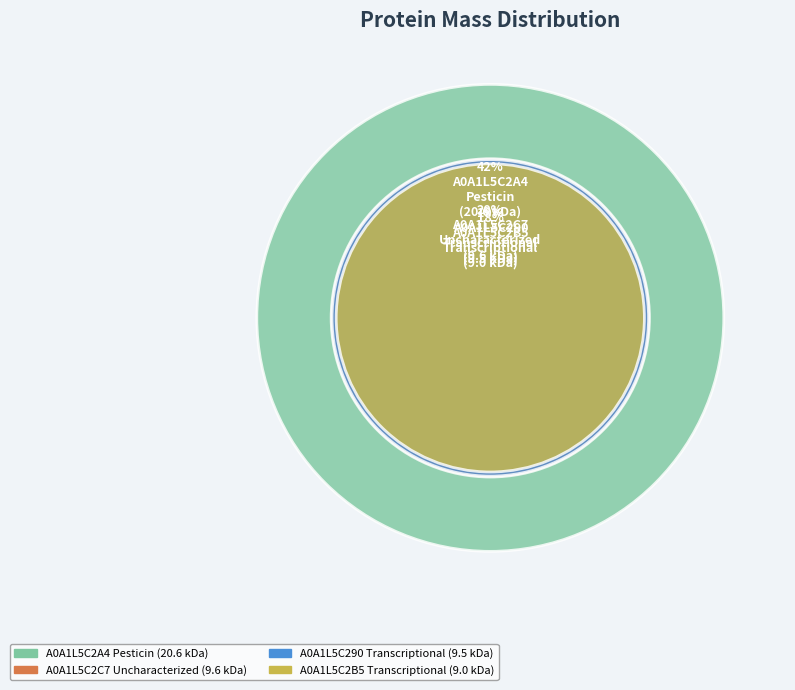

Is it true that A0A1L5C2C7
Uncharacterized is 8% of the pie?

False